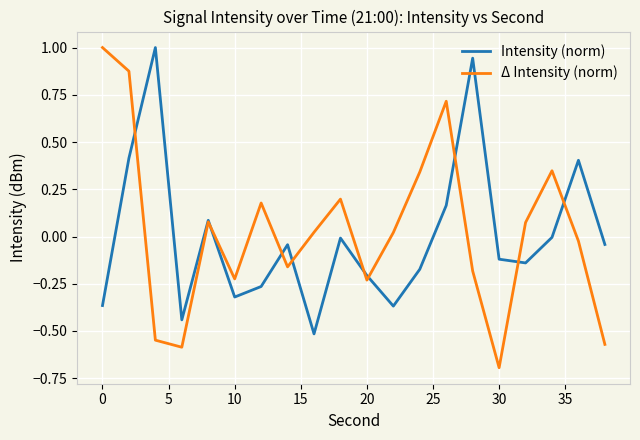

After their last crossing, which series has the higher values: Δ Intensity (norm) or Intensity (norm)?

Intensity (norm)